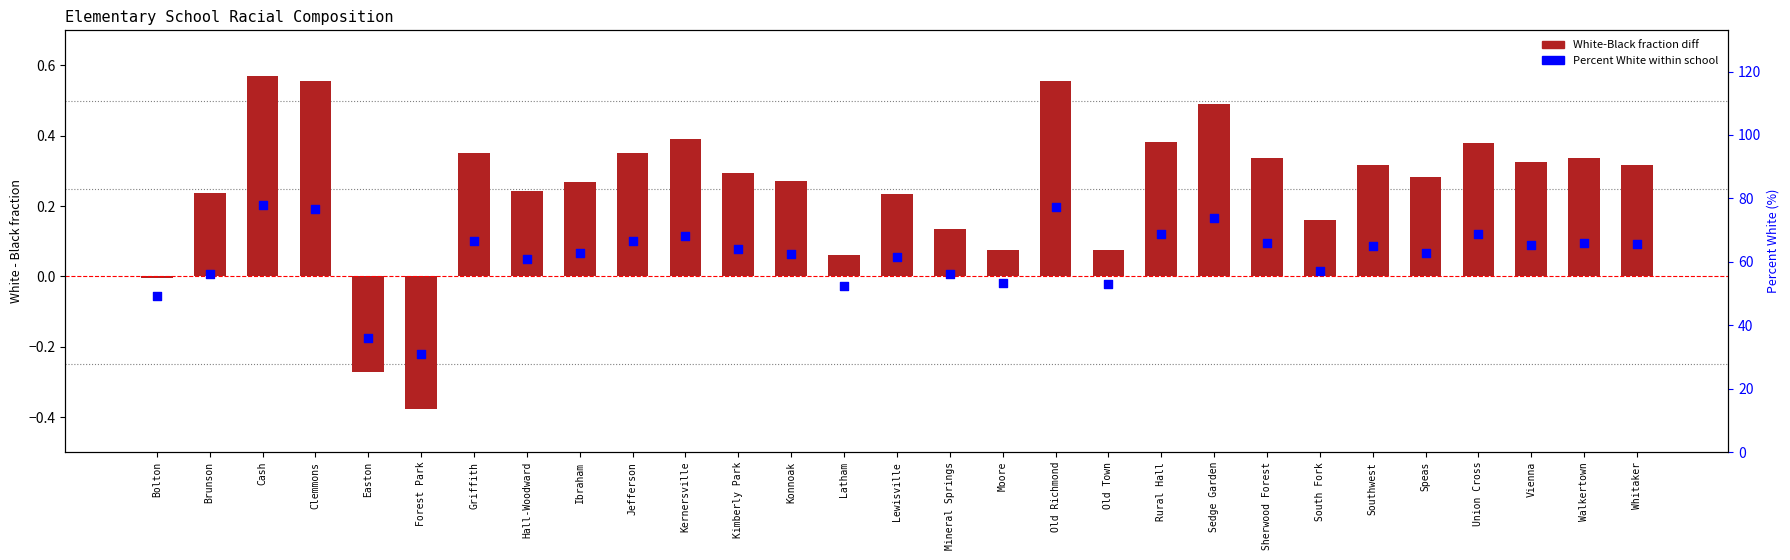

Which series contains the highest Y value?

Percent White